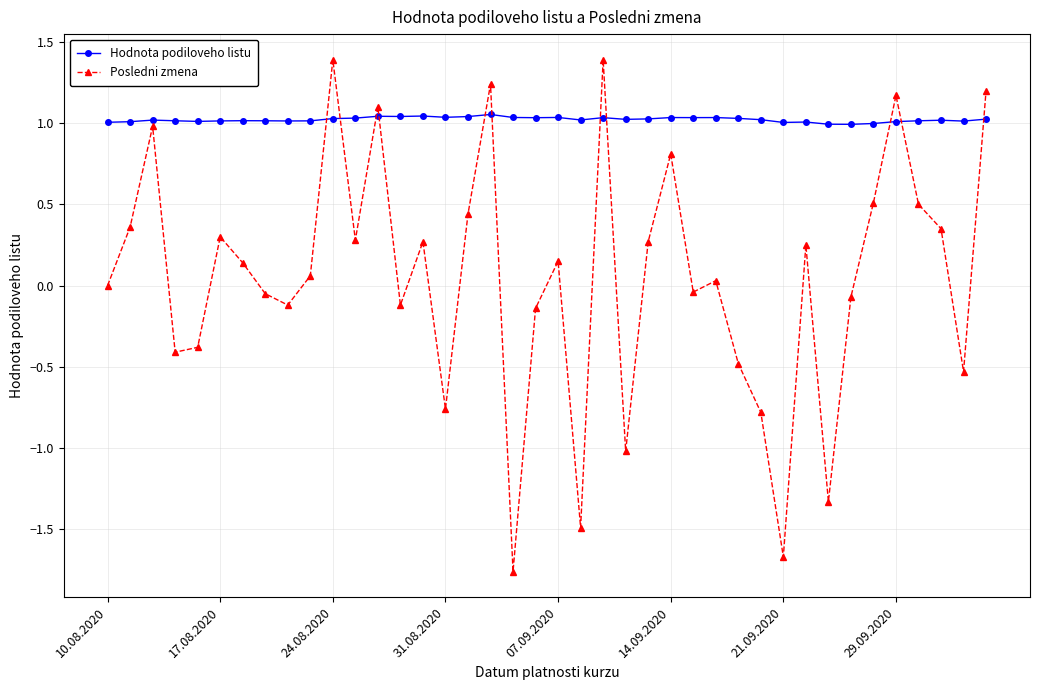

Which series has the largest total across all categories?

Hodnota podiloveho listu